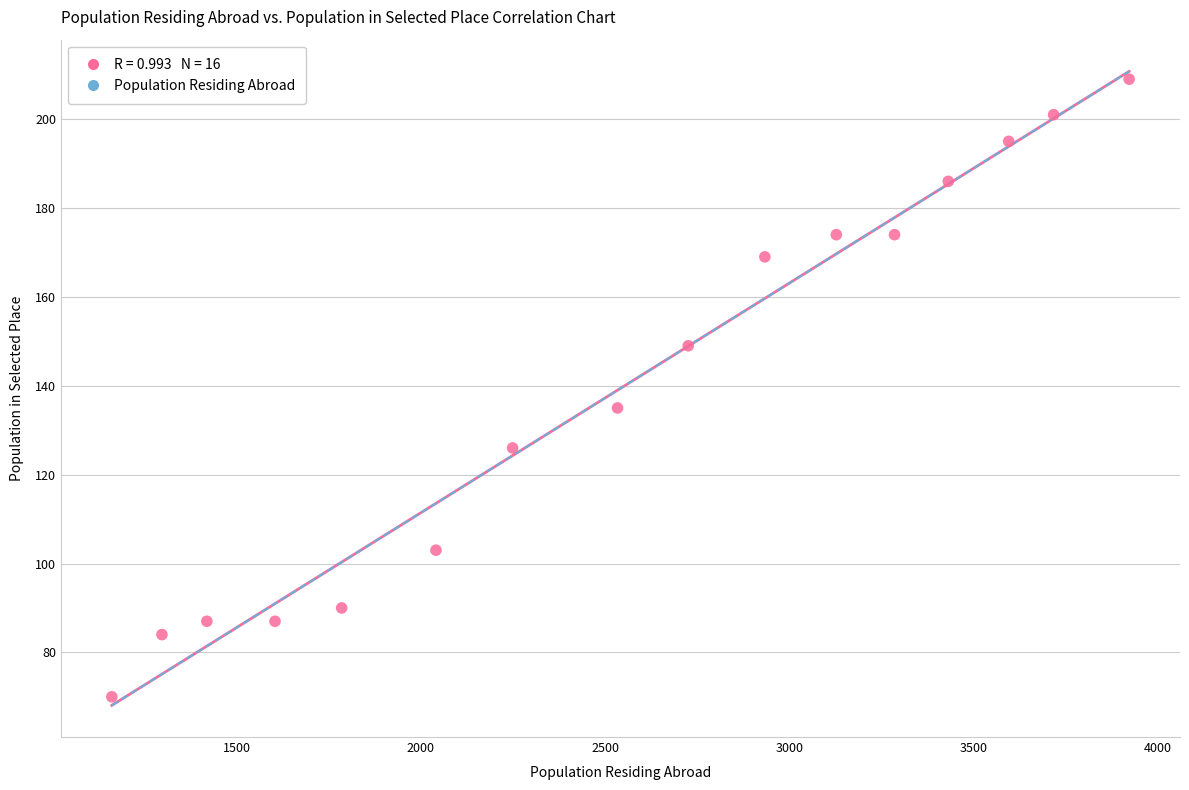

What Y value in the scatter plot is closest to 139?

135